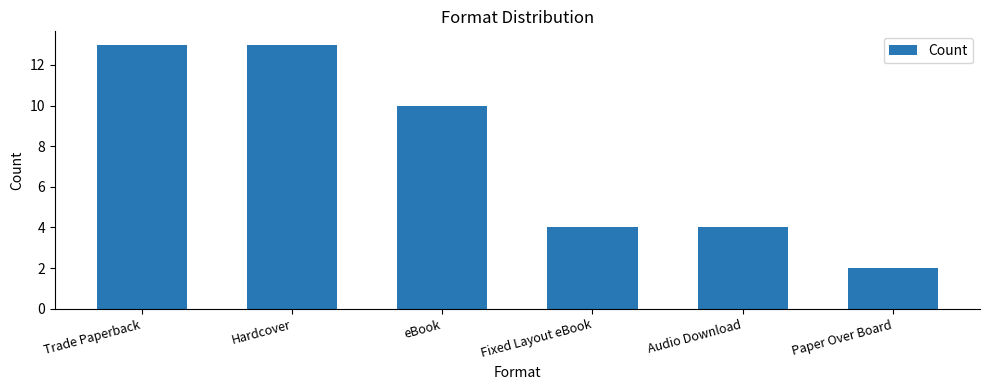

Does the chart contain any negative values?

No